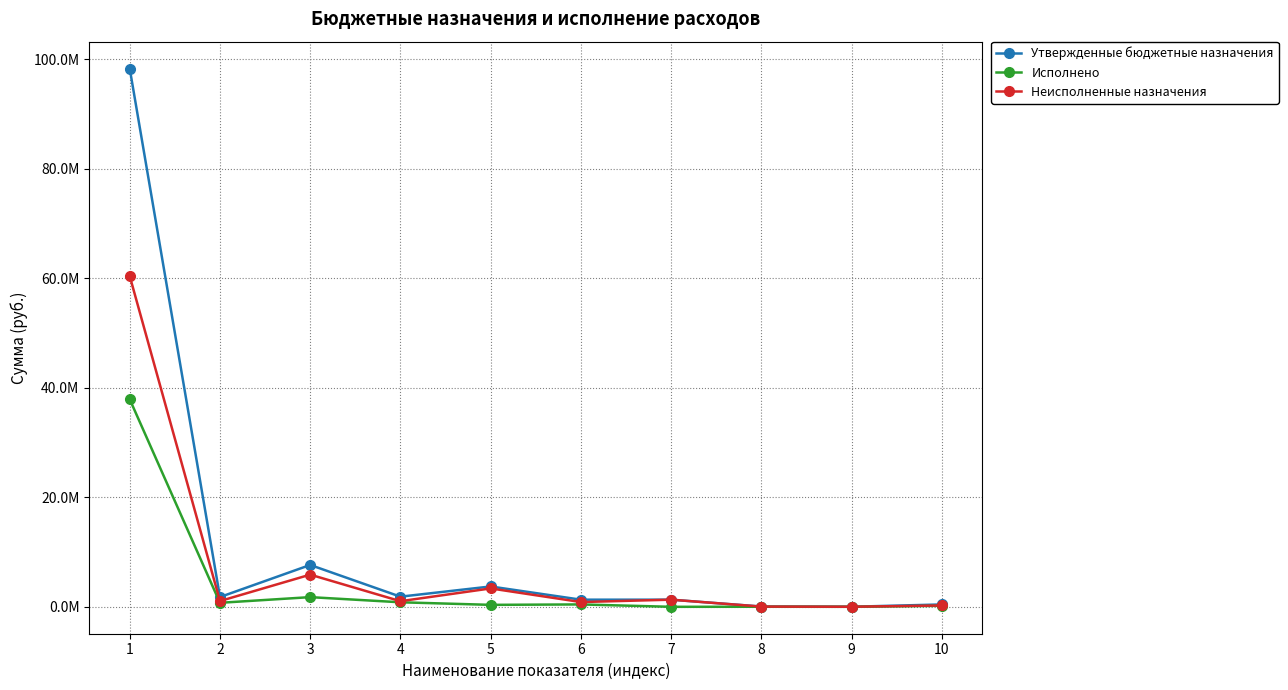

Is this an area chart (filled region under the line)?

No